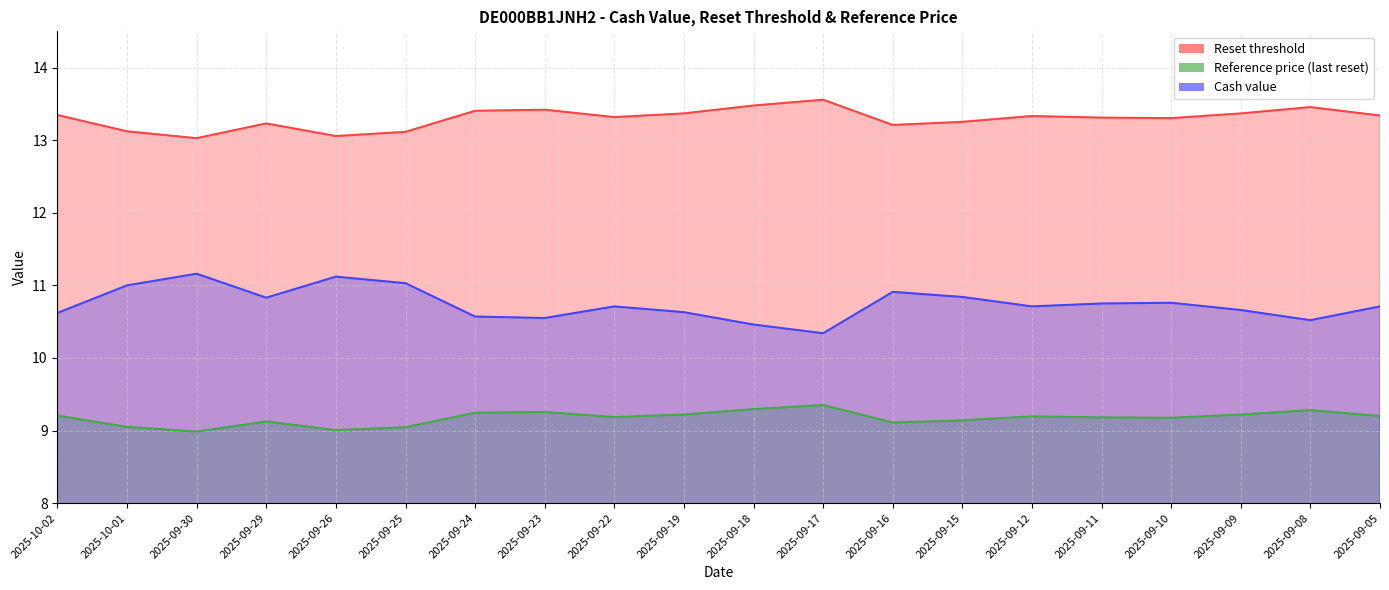

Which series has the largest range (max minus min)?

Cash value